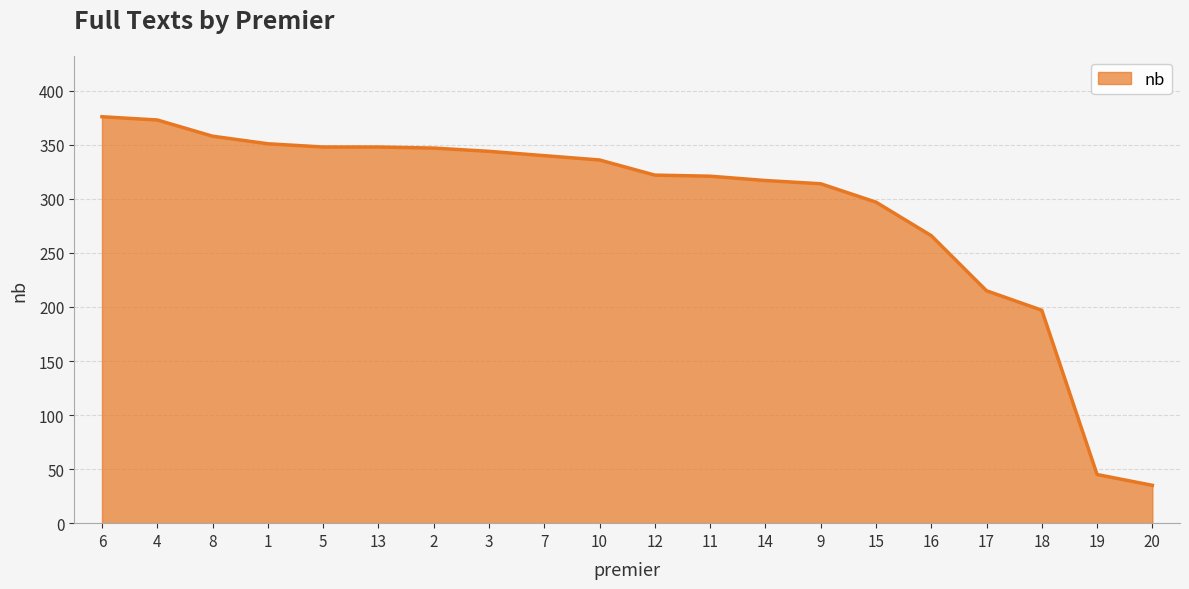

Is it true that the value at 2 is 347?

True